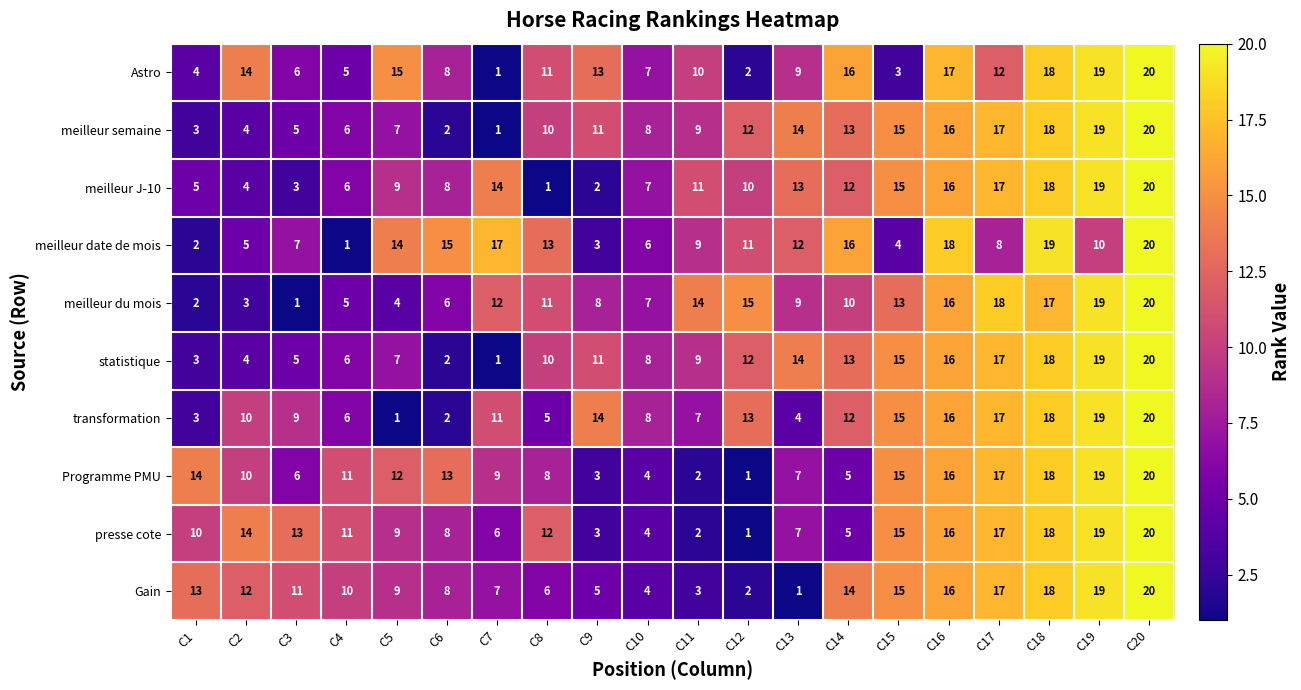

At how many categories does at least one series exceed 1?

20